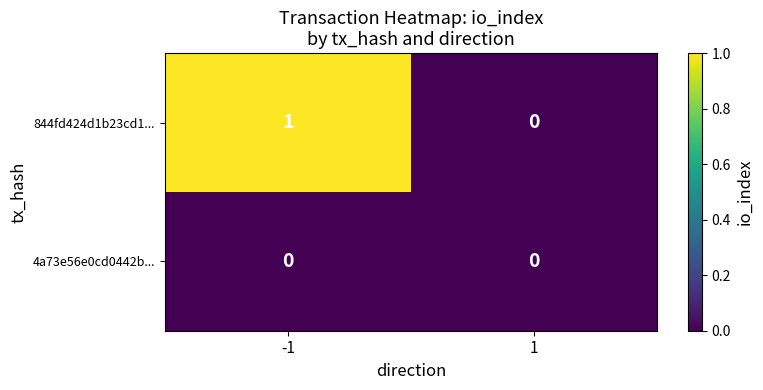

Is it true that 4a73e56e0cd0442b... equals 0 at -1?

True